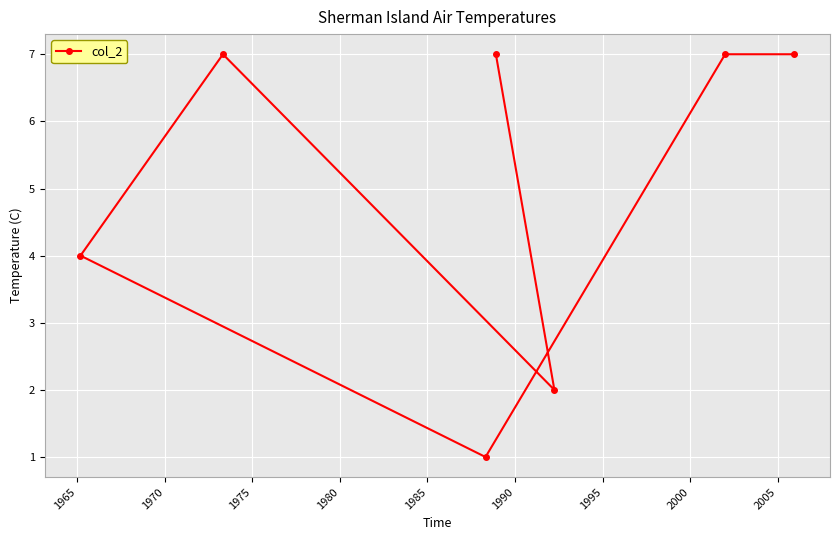

What is the minimum value shown in the chart?

1